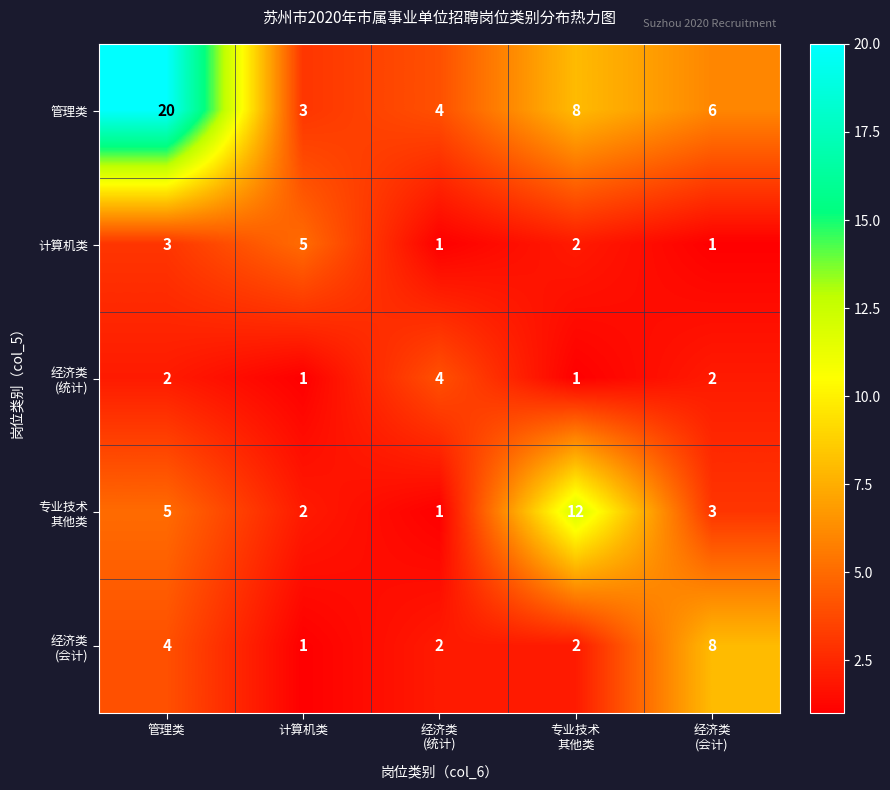

At which label does 管理类 reach its peak?

管理类